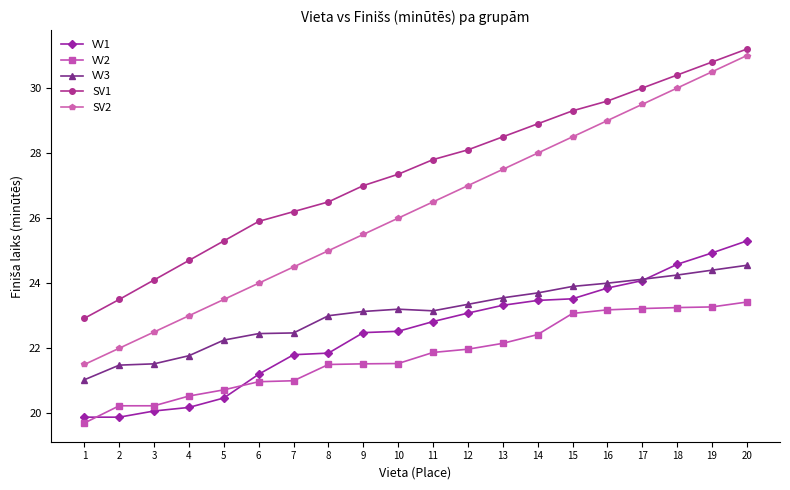

What is the minimum value shown in the chart?

19.7